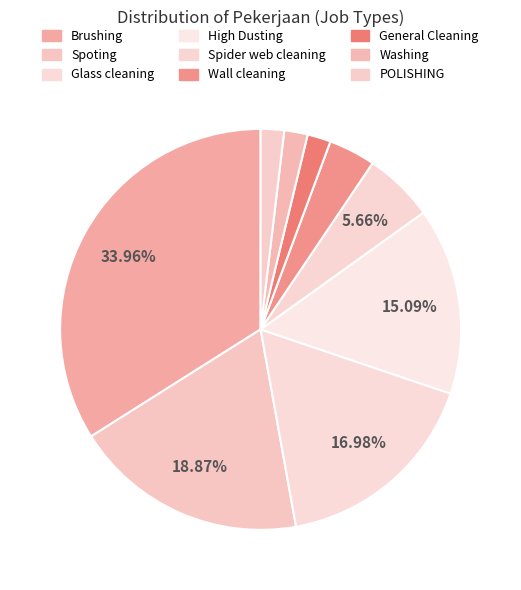

What is the smallest slice in the pie chart?

General Cleaning